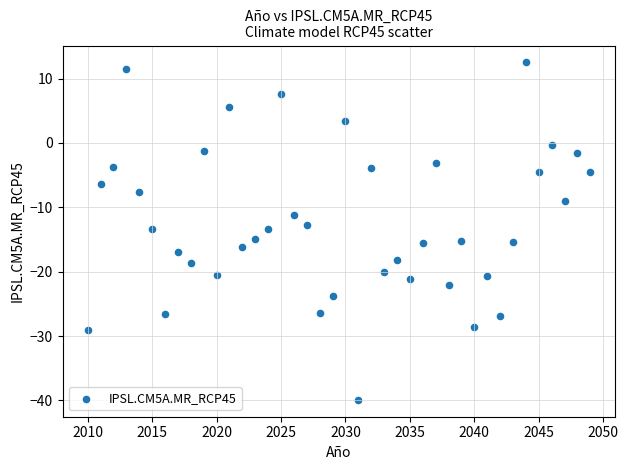

What is the range of X values (max minus min)?

39.0